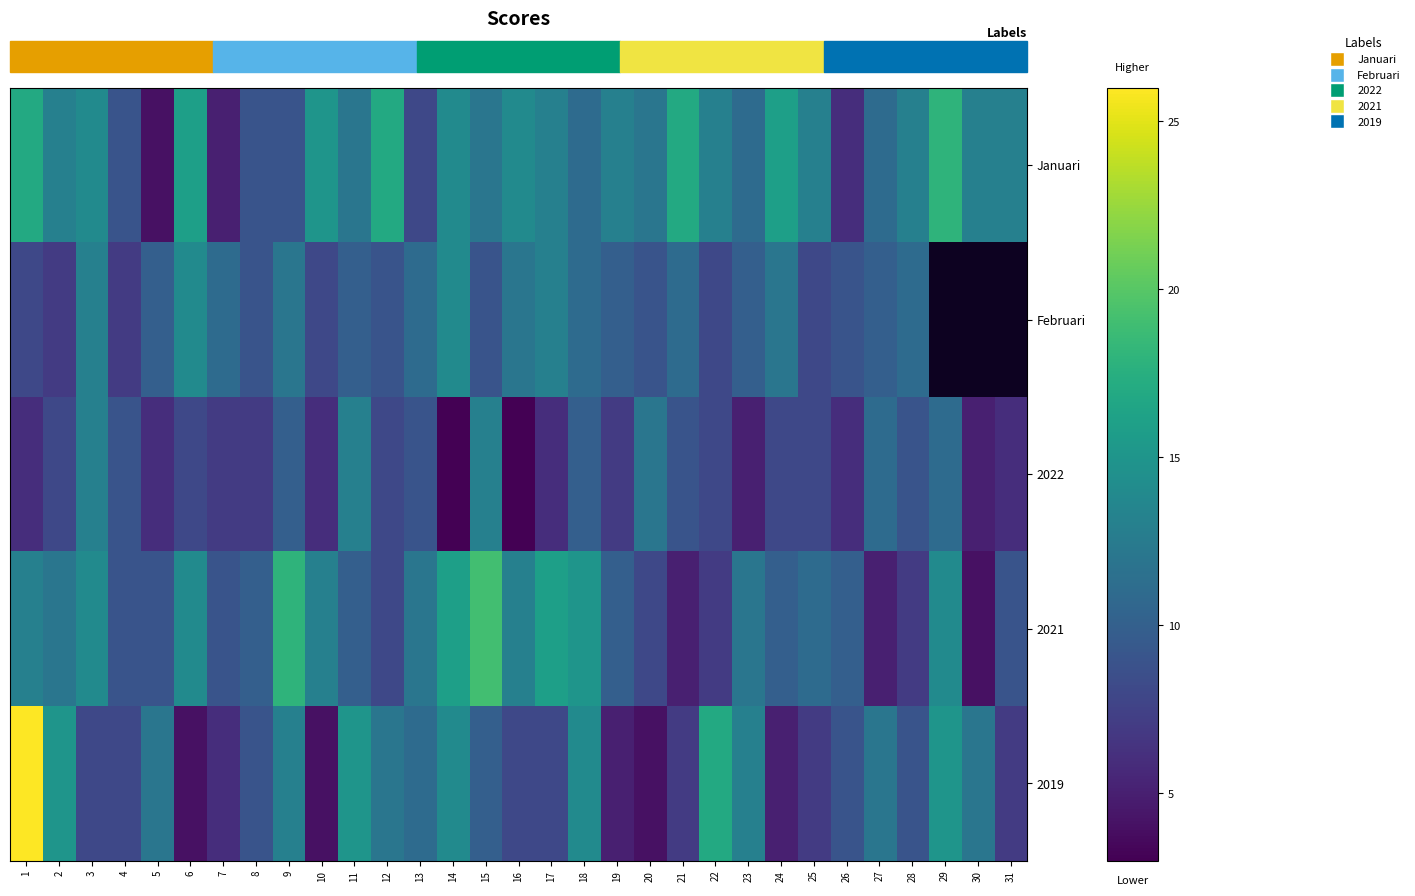

What is the maximum value shown in the chart?

26.0